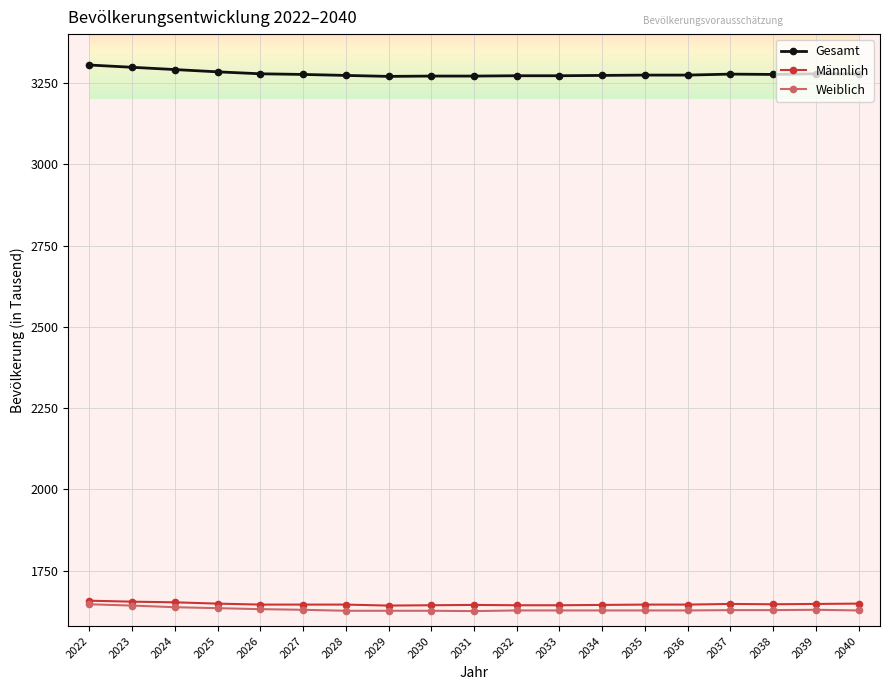

Is it true that Gesamt equals 5028 at 2040?

False